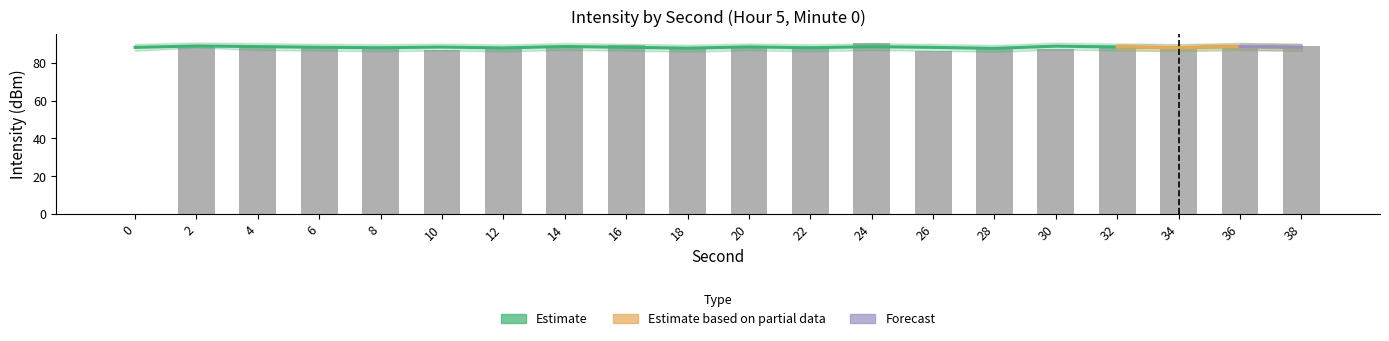

How many values in bar_counts are above zero?

19